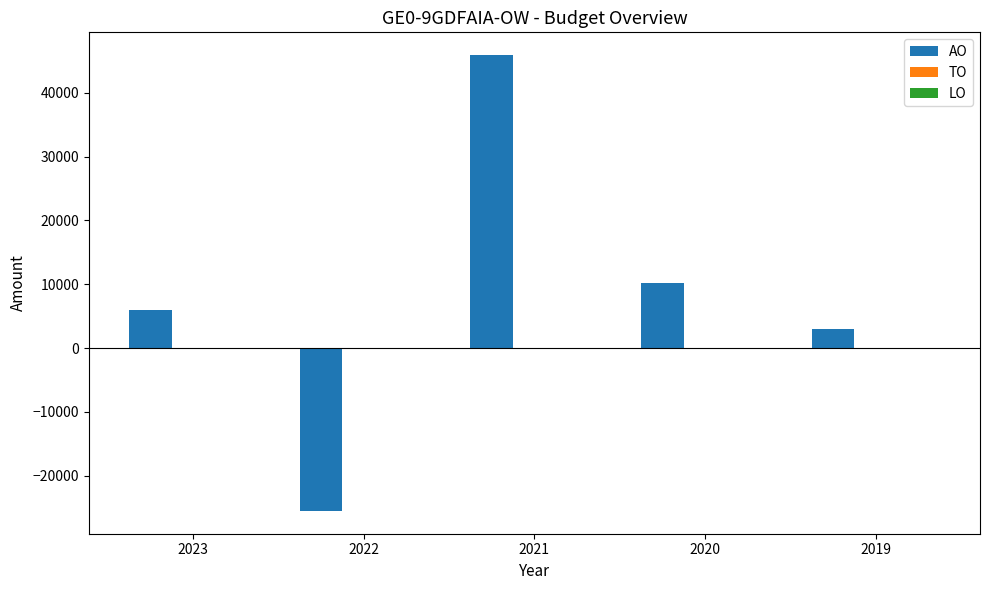

What value does the data have at 2022, to the nearest 100?

-25500